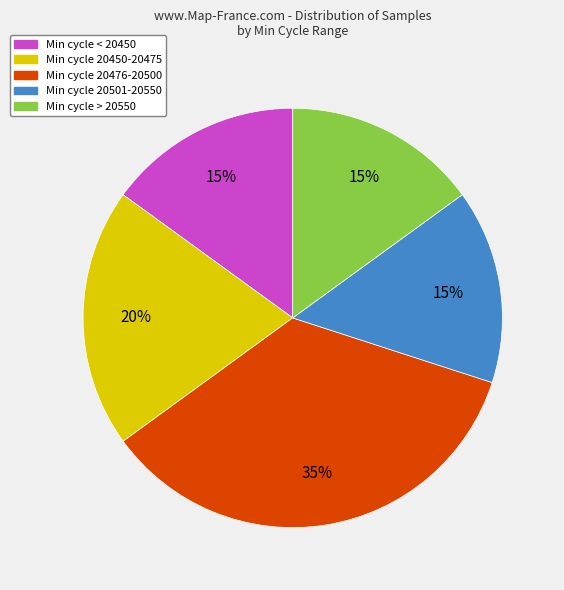

To the nearest percent, what is the average slice percentage?

20%